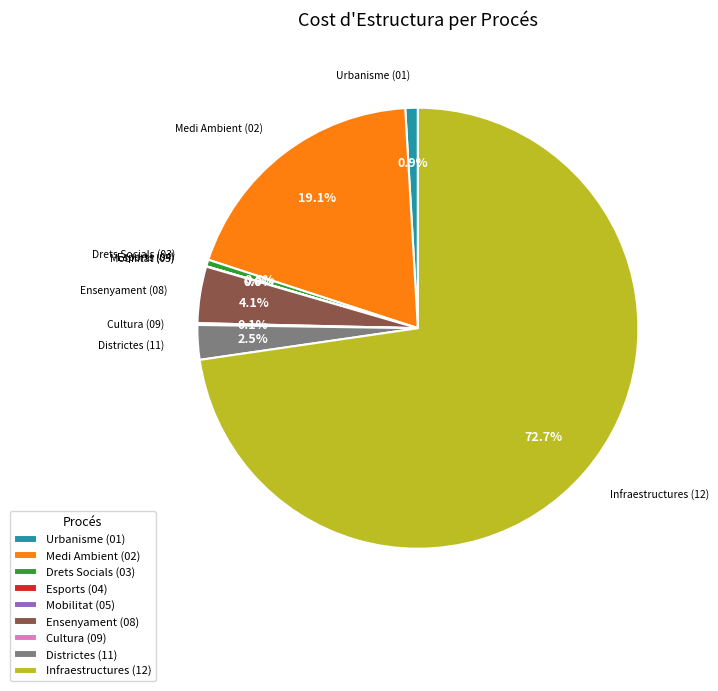

Which category has the biggest portion of the pie?

Infraestructures (12)